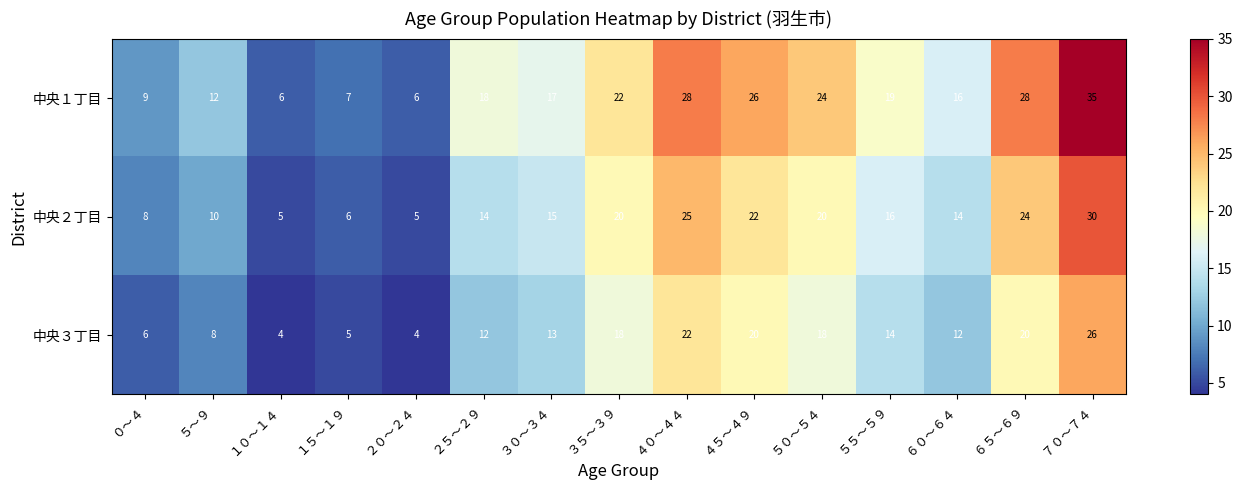

What is the sum of all 中央２丁目 values?

234